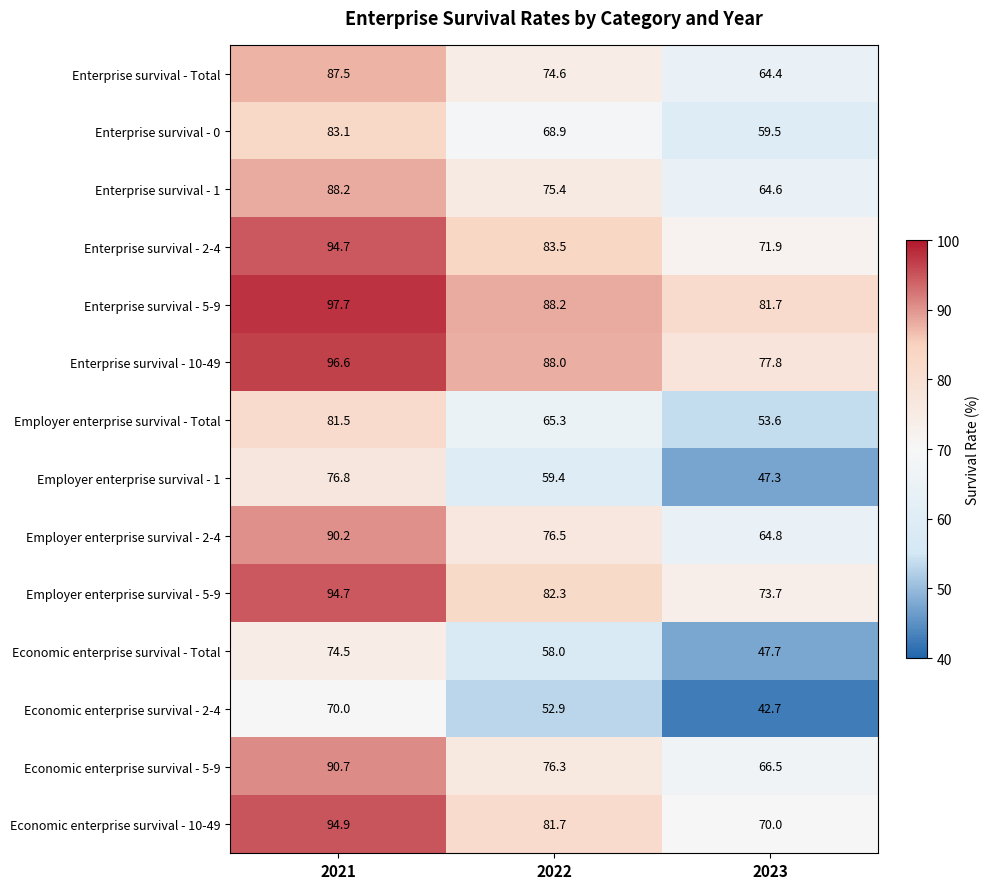

What is the spread (max minus min) of values at 2023?

39.0